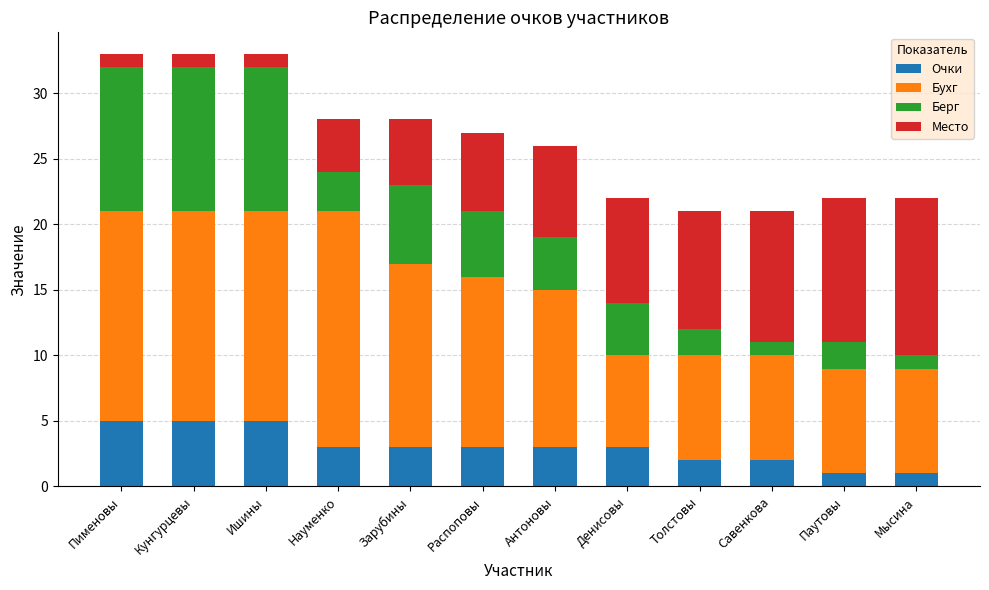

Is it true that Очки equals 1 at Мысина?

True